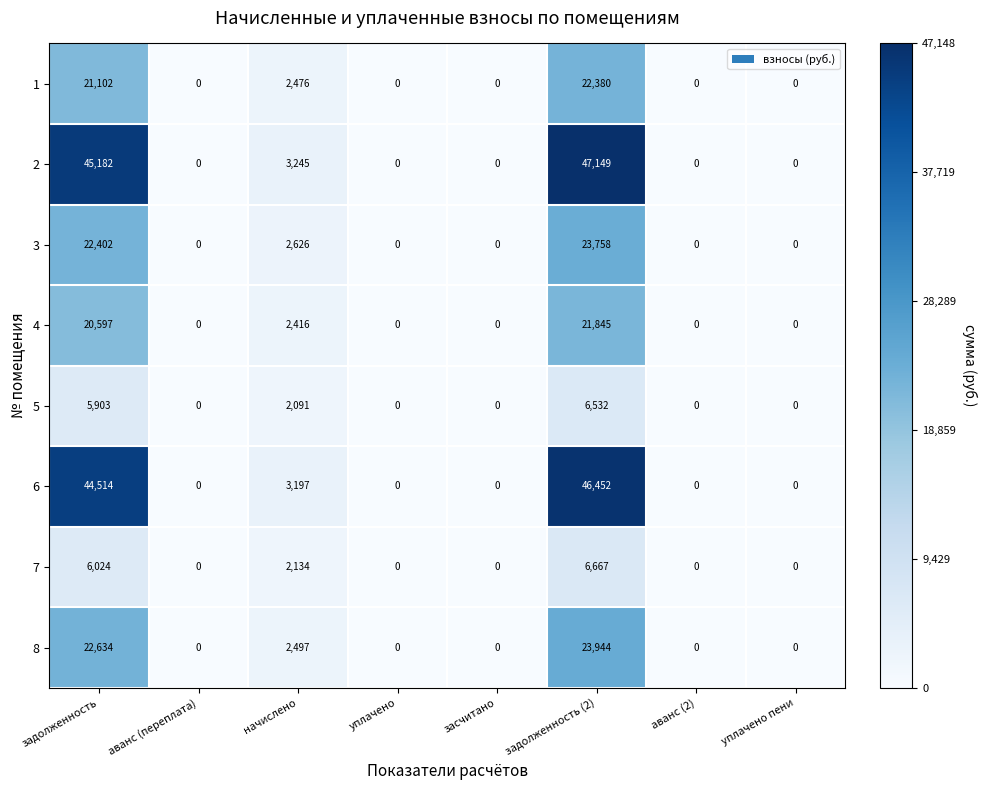

The 8 series shows 0 at уплачено. True or false?

True